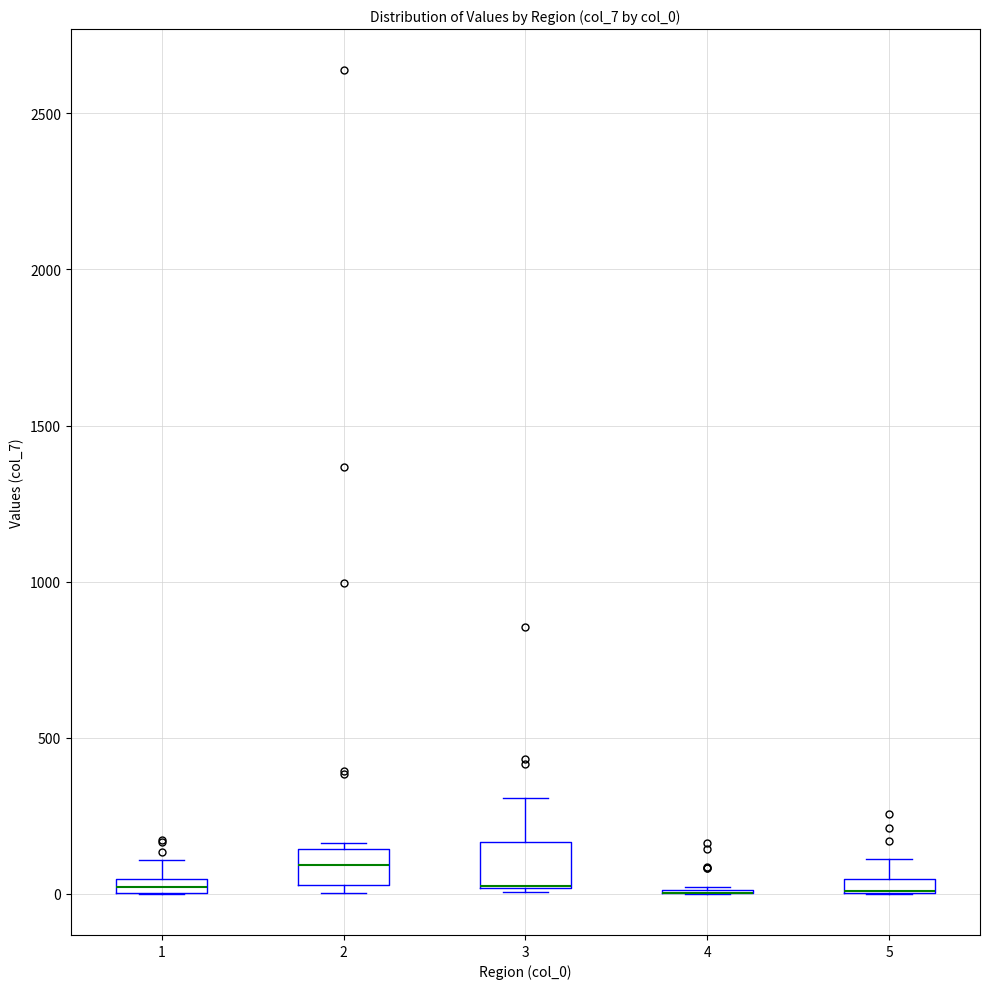

Where is the upper edge of the box at x = 1 on the y-axis? The values are not printed on the chart, so give them approximately, as read against the axis.

50